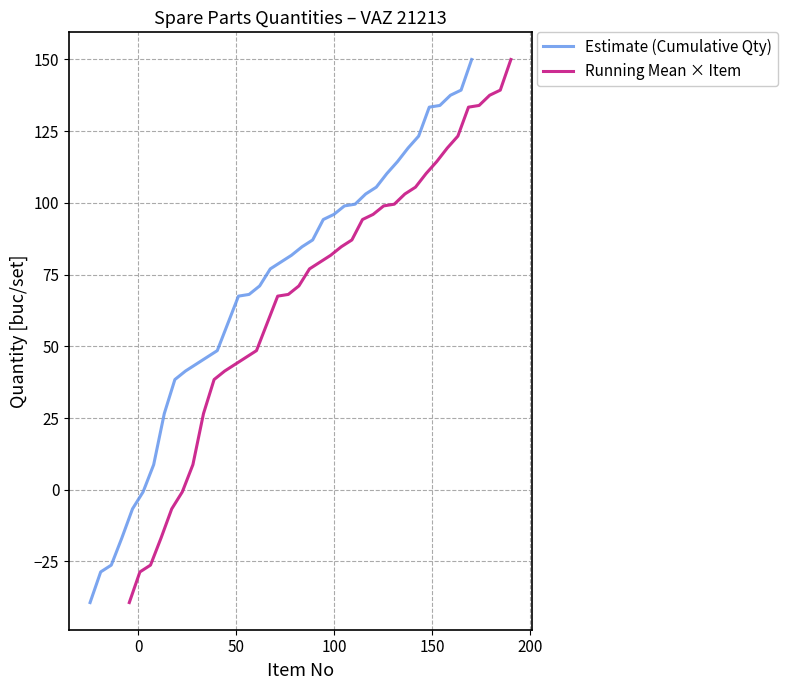

What is the maximum value for Estimate (Cumulative Qty)?

150.0